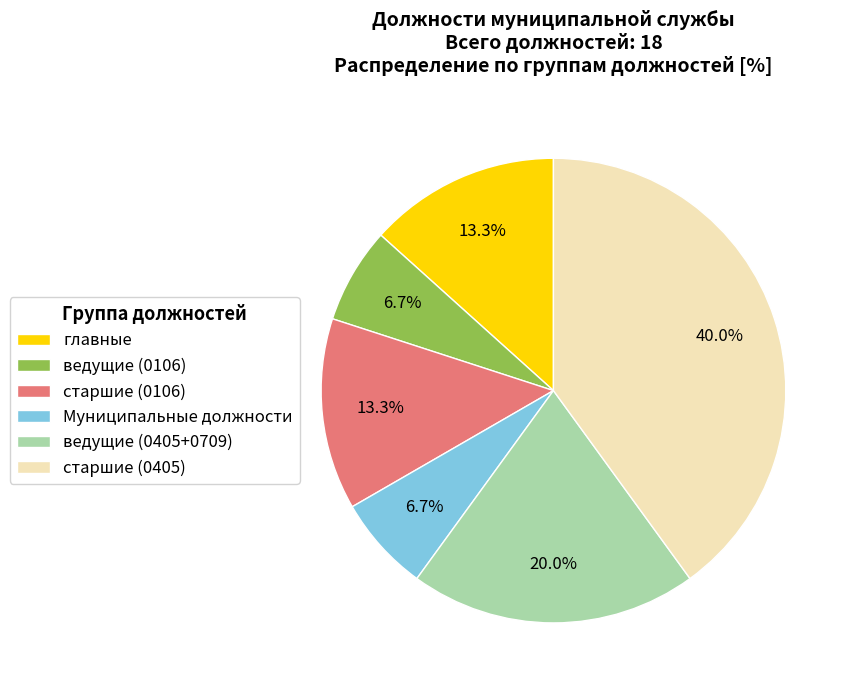

Combined, what portion of the pie is старшие (0405) and ведущие (0106)?

46.7%